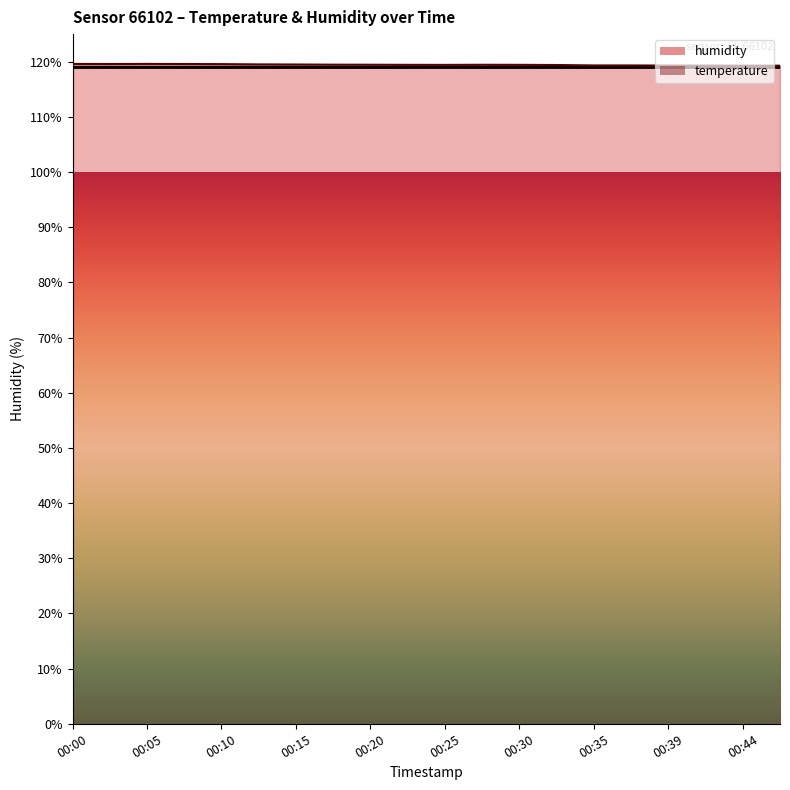

The value at 00:15 is 119.5. True or false?

True